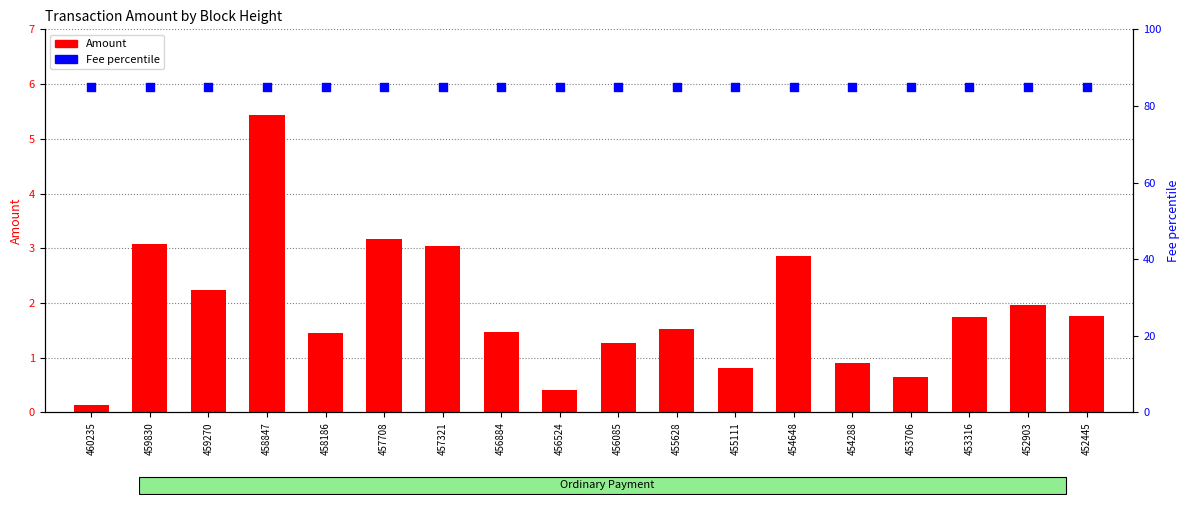

At which category is the sum across all series the highest?

458847